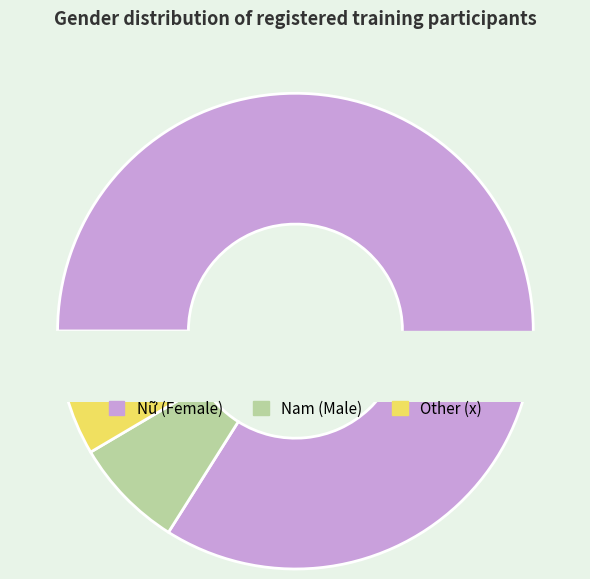

The Nữ slice represents 84% of the pie. True or false?

True